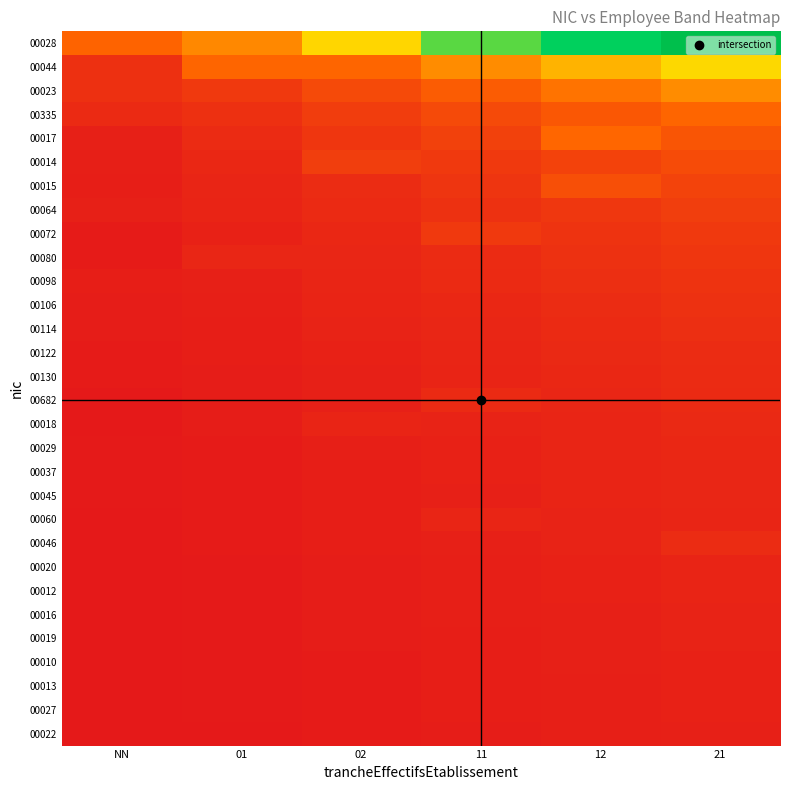

Which series changed the most between 12 and 21?

00028